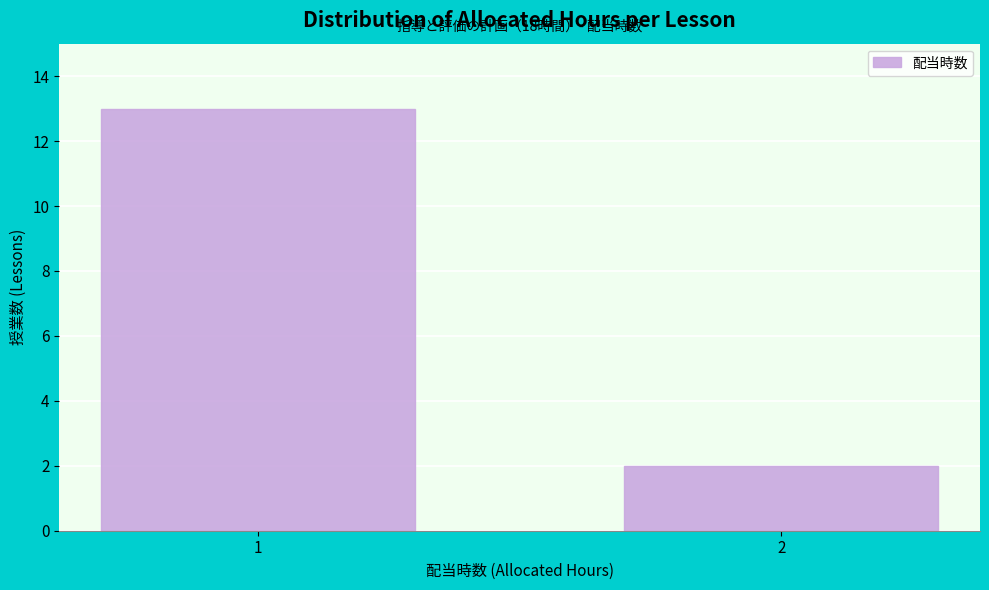

Reading right to left, extract all data points from this chart.

2	13